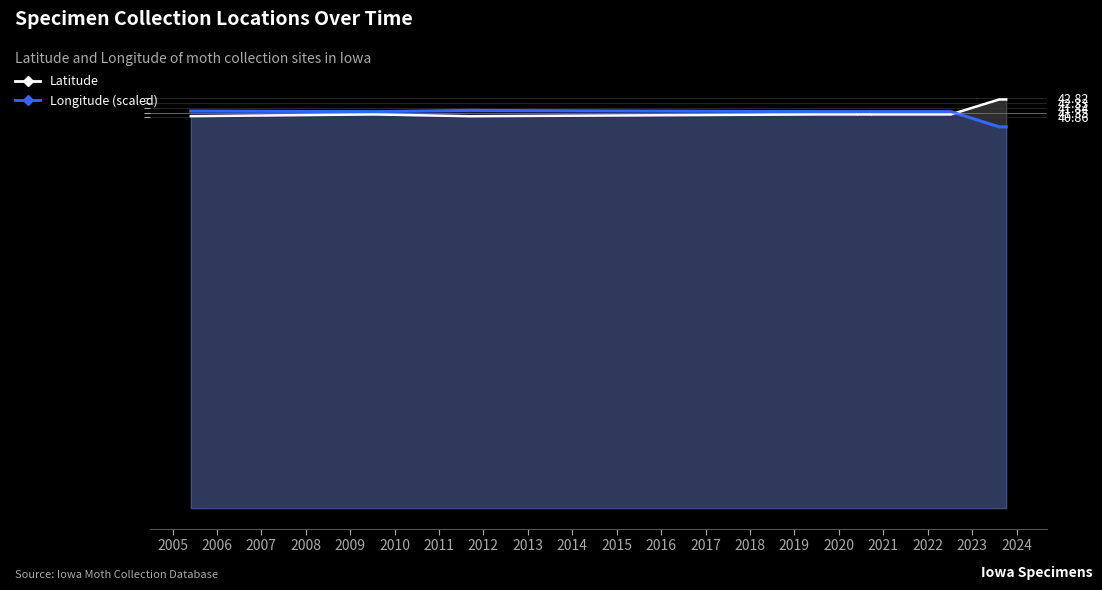

Where does the Latitude series first go above 41?

2006